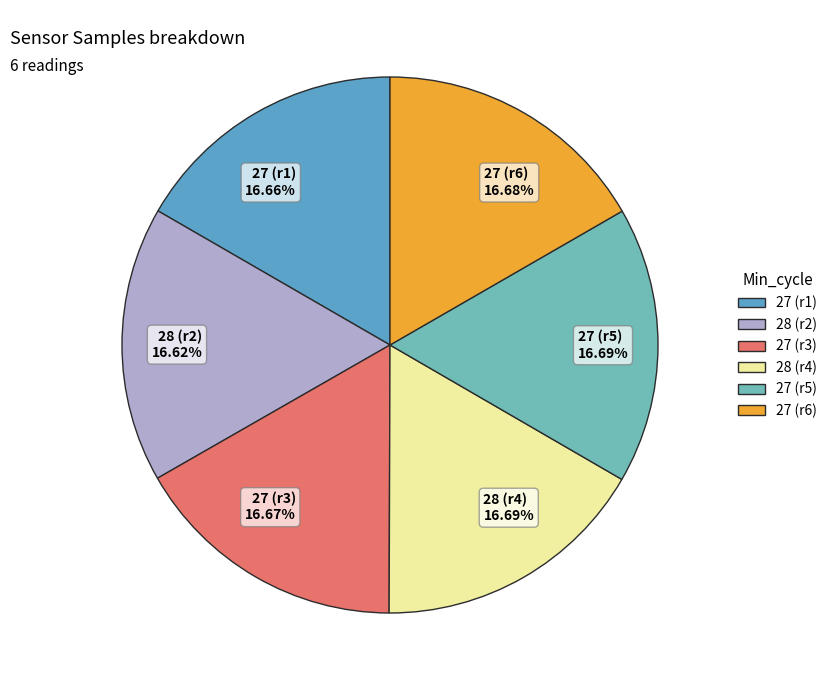

Do 27 (r6) 16.68% and 27 (r5) 16.69% together represent more than half of the pie?

No